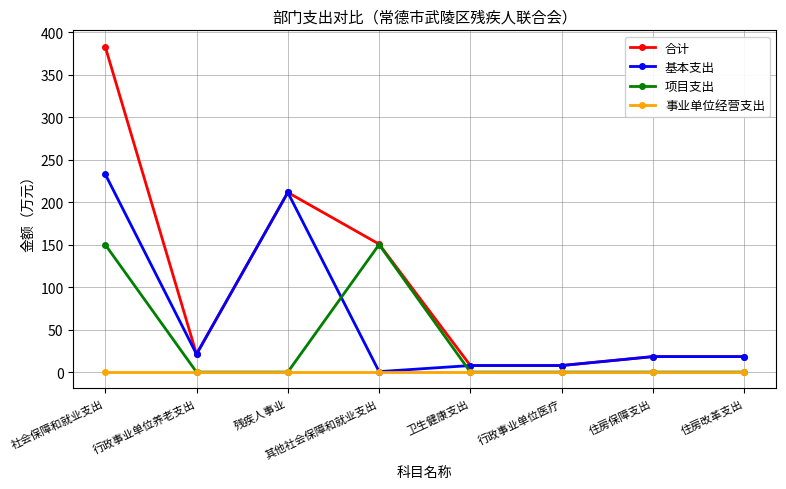

What is the maximum value for 项目支出?

150.0